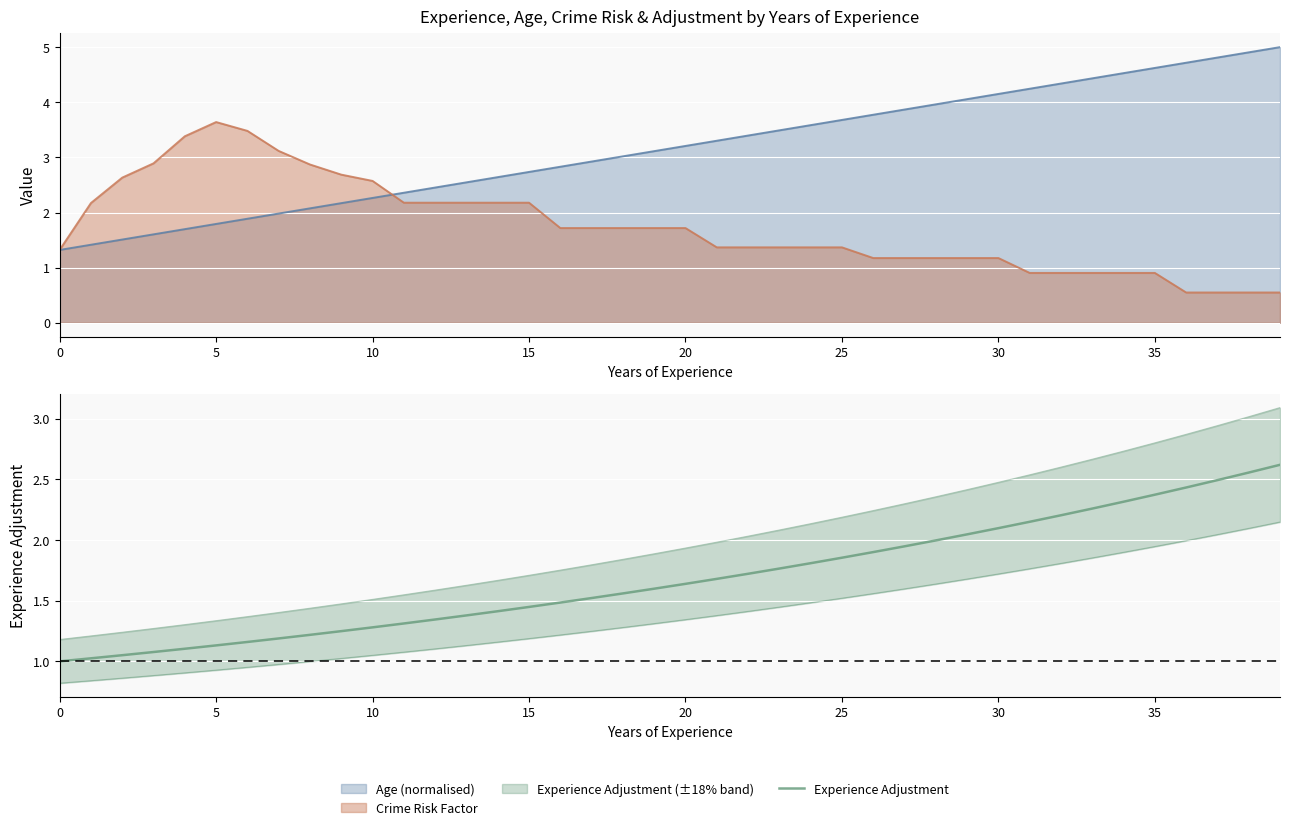

What is the value of the 14th point from the left?

1.4